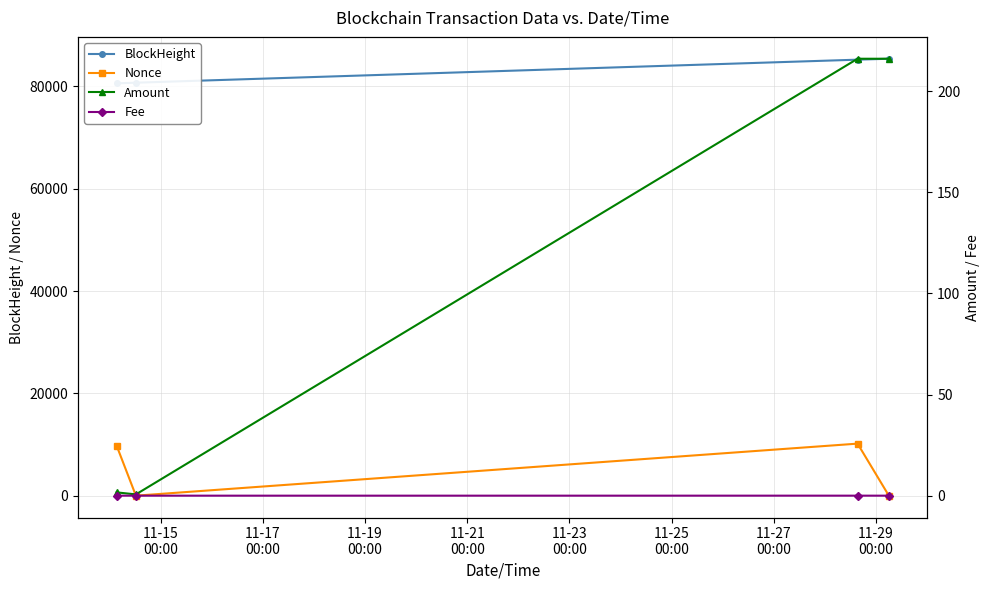

True or false: Nonce has more than 0 interior local peaks.

True